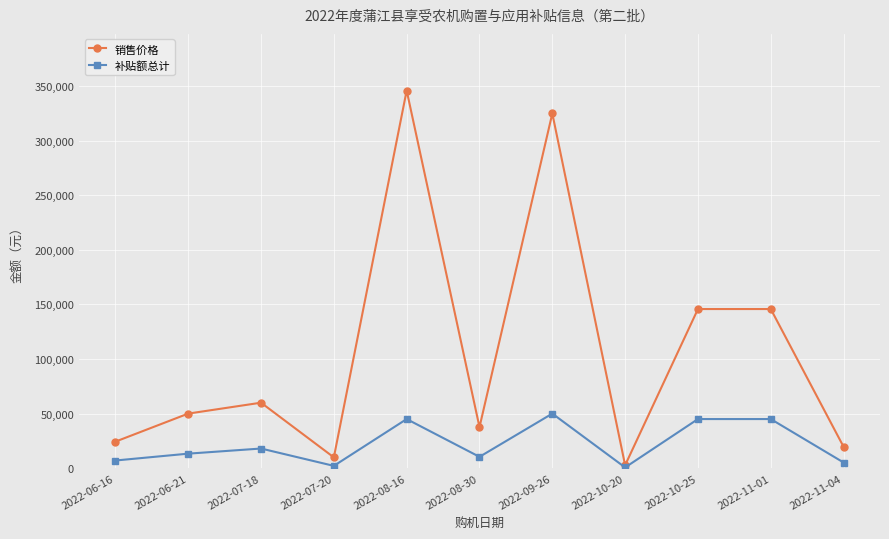

Does the chart display data point markers on the line(s)?

Yes